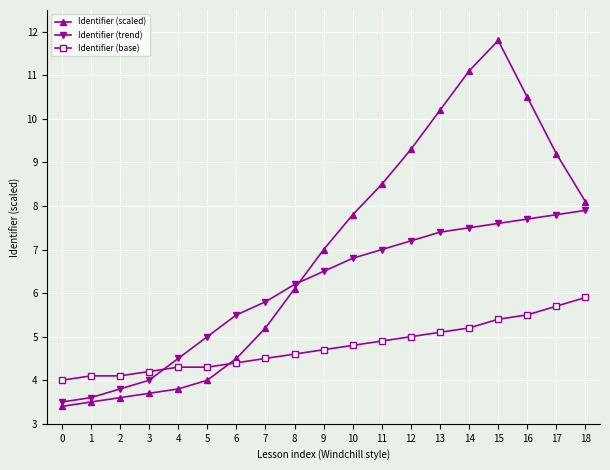

True or false: Identifier (trend) and Identifier (base) intersect in this chart.

True